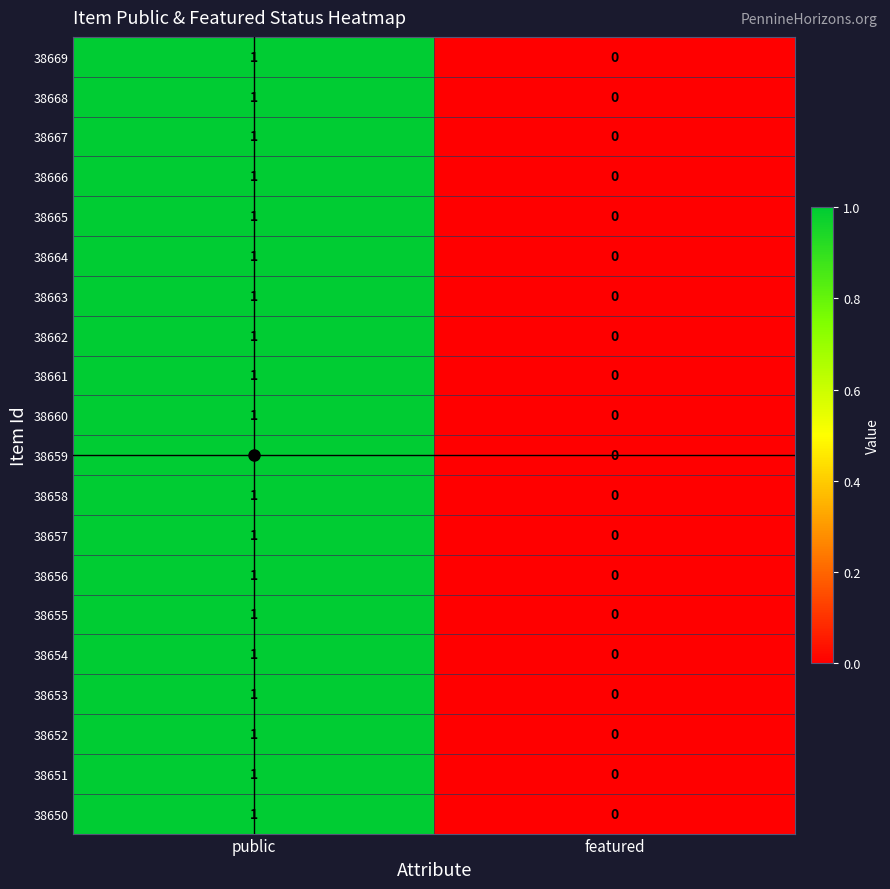

Is it true that 38667 equals 2 at public?

False